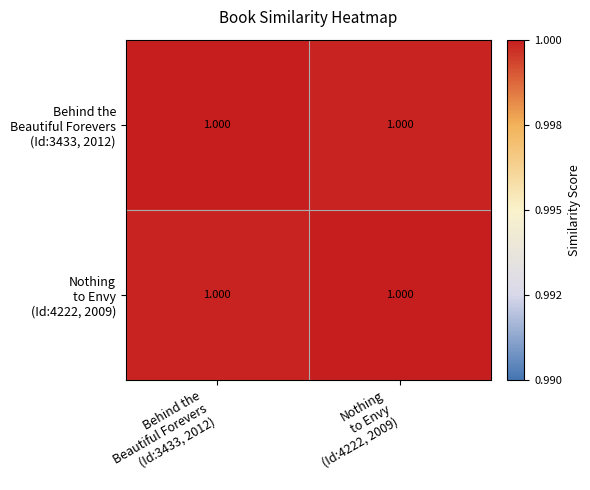

List the labels in order of Nothing to Envy (Id:4222, 2009) value, smallest first.

Behind the Beautiful Forevers (Id:3433, 2012), Nothing to Envy (Id:4222, 2009)